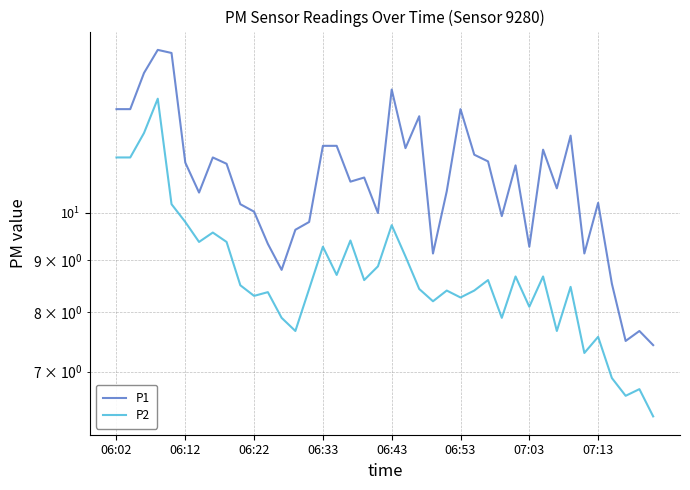

True or false: P1 and P2 intersect in this chart.

False